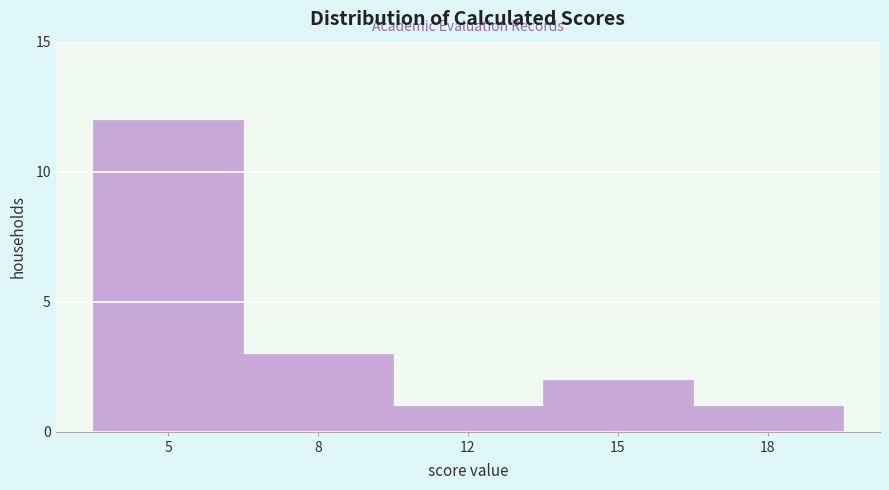

Reading left to right, transcribe all the data shown in this chart.

5=12	8=3	12=1	15=2	18=1